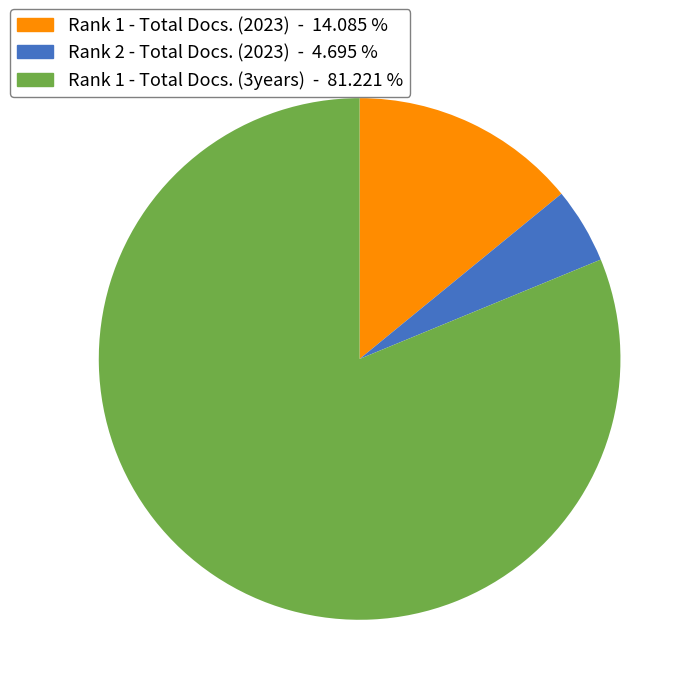

Rank the categories by value from lowest to highest.

Rank 2 - Total Docs. (2023), Rank 1 - Total Docs. (2023), Rank 1 - Total Docs. (3years)